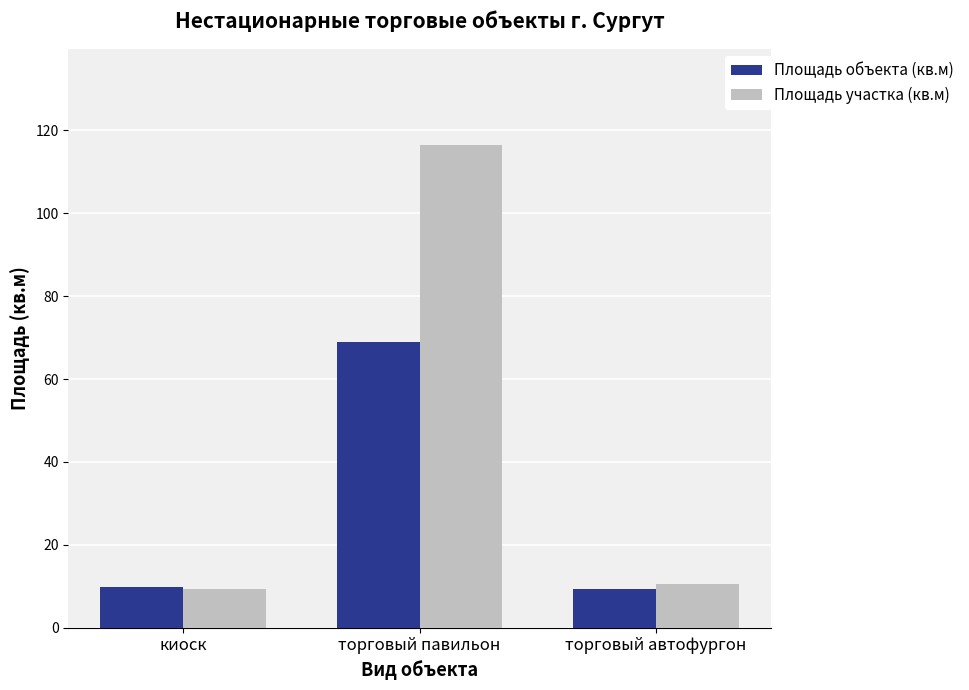

What is the value of the Площадь объекта (кв.м) bar at the 3rd from the left?

9.4